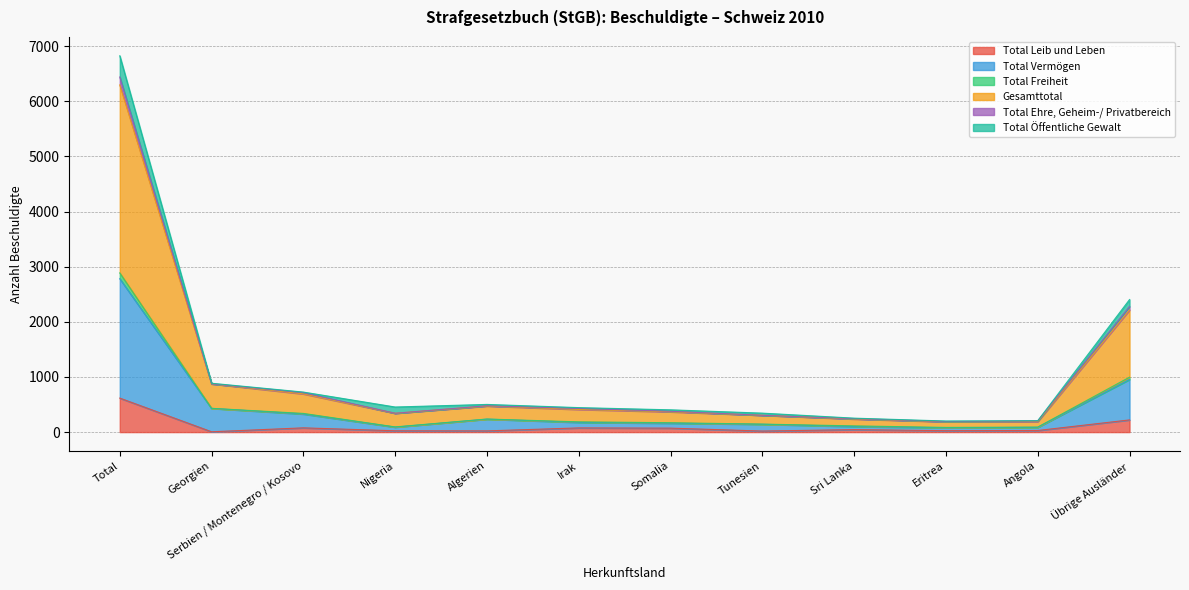

The Total Vermögen series shows 223 at Georgien. True or false?

False